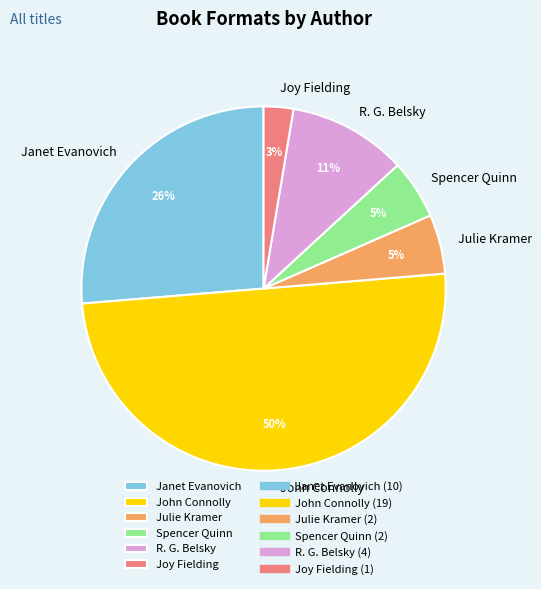

What percentage is the Julie Kramer slice, to the nearest percent?

5%